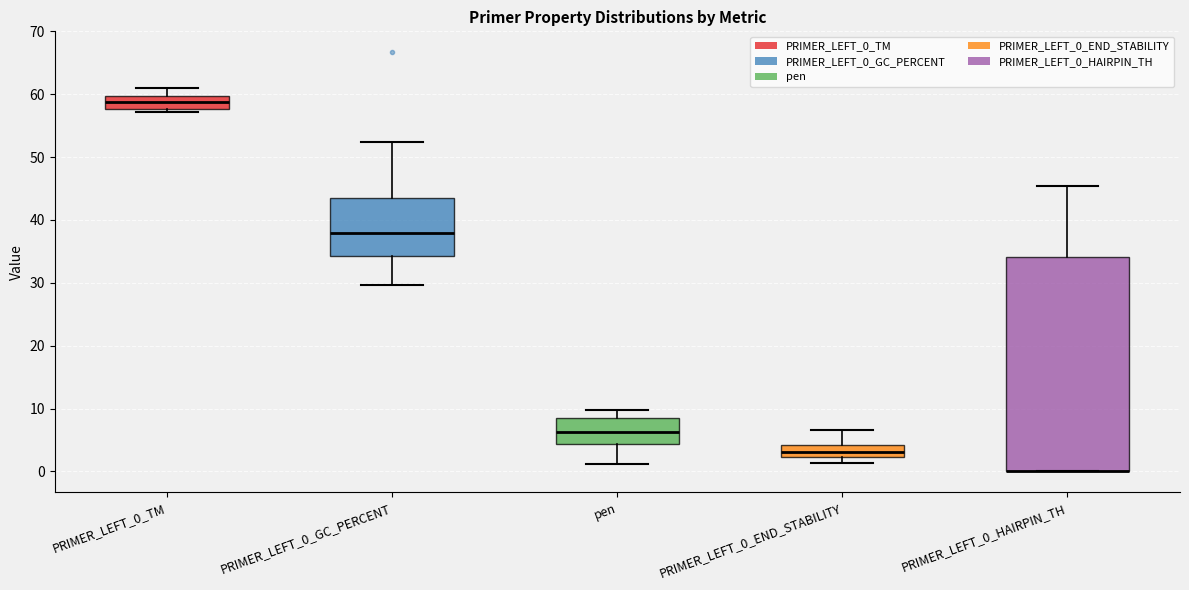

Comparing the boxes themselves (not the whiskers), which one is the tallest?

PRIMER_LEFT_0_HAIRPIN_TH